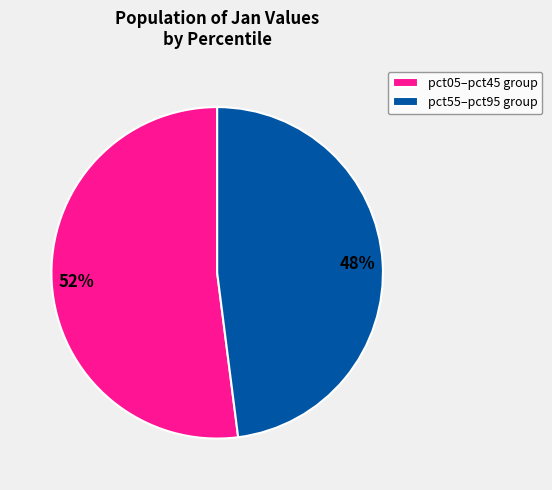

Rank the categories by value from lowest to highest.

pct55–pct95 group, pct05–pct45 group